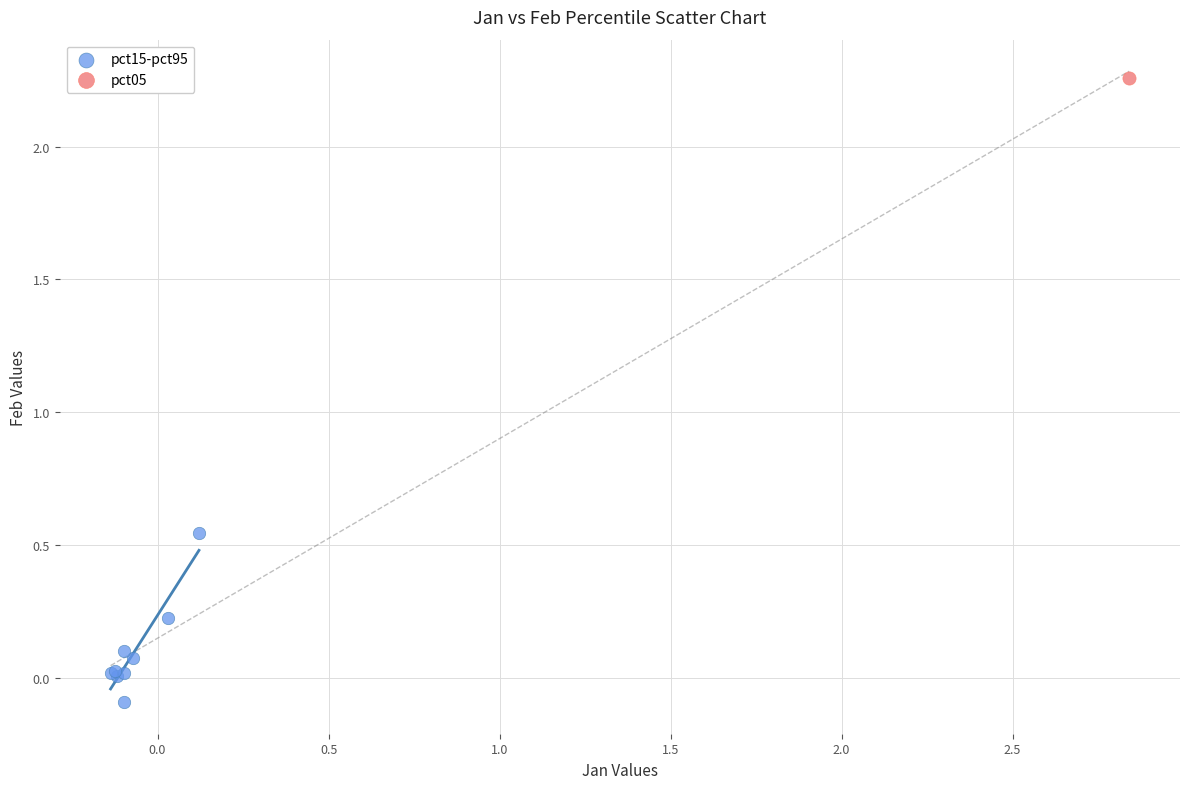

What are all the series names shown in the legend?

pct15-pct95, pct05